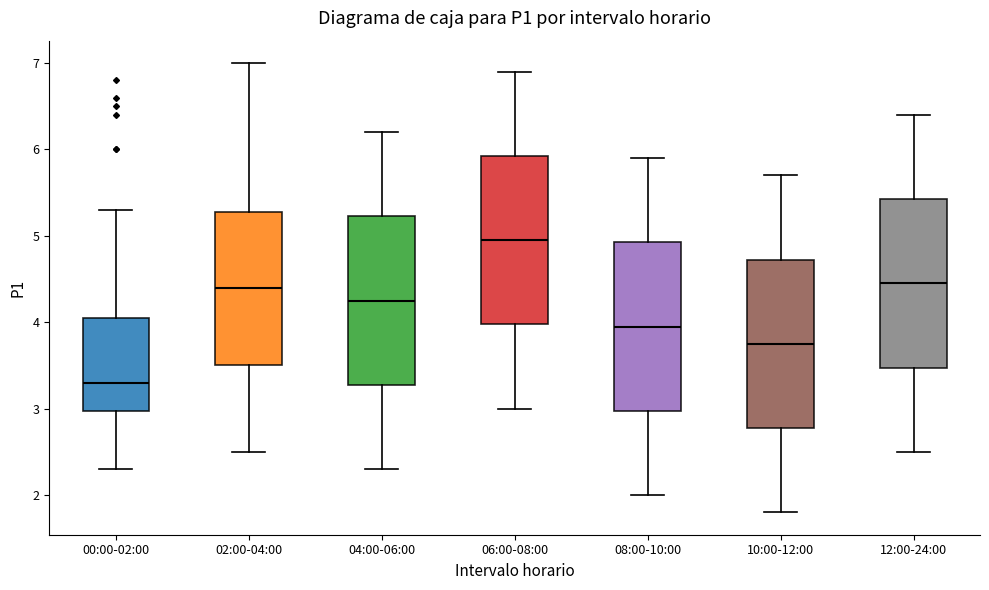

Reading left to right, read every box against the y-axis: the position of its median line, the range the box covers, and the ends of its whiskers. The values are not printed on the chart, so give them approximately, as read against the axis.

00:00-02:00: median 3.3, box 3.0 to 4.1, whiskers 2.3 to 5.3
02:00-04:00: median 4.4, box 3.5 to 5.3, whiskers 2.5 to 7.0
04:00-06:00: median 4.3, box 3.3 to 5.2, whiskers 2.3 to 6.2
06:00-08:00: median 5.0, box 4.0 to 5.9, whiskers 3.0 to 6.9
08:00-10:00: median 4.0, box 3.0 to 4.9, whiskers 2.0 to 5.9
10:00-12:00: median 3.8, box 2.8 to 4.7, whiskers 1.8 to 5.7
12:00-24:00: median 4.5, box 3.5 to 5.4, whiskers 2.5 to 6.4